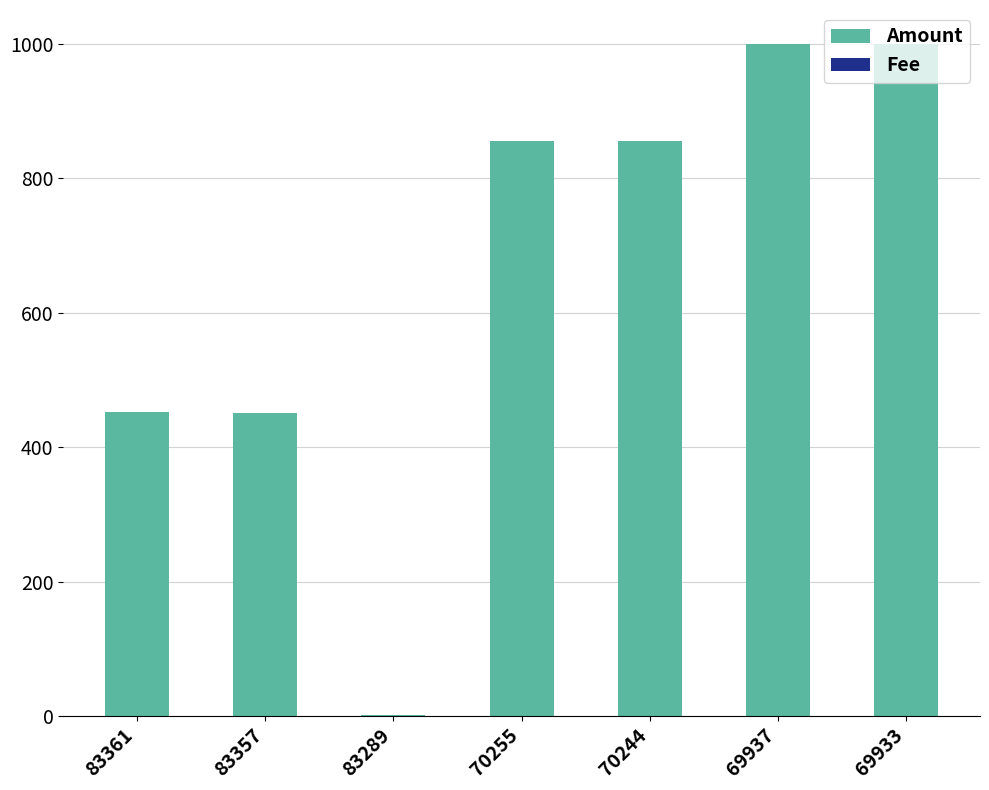

Is it true that Amount equals 396.4 at 69937?

False